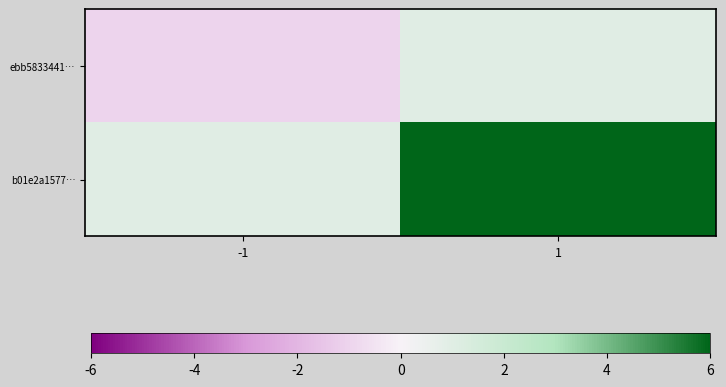

Reading right to left, what are all the values shown in this chart?

ebb5833441…: 1=1	-1=-1
b01e2a1577…: 1=11	-1=1